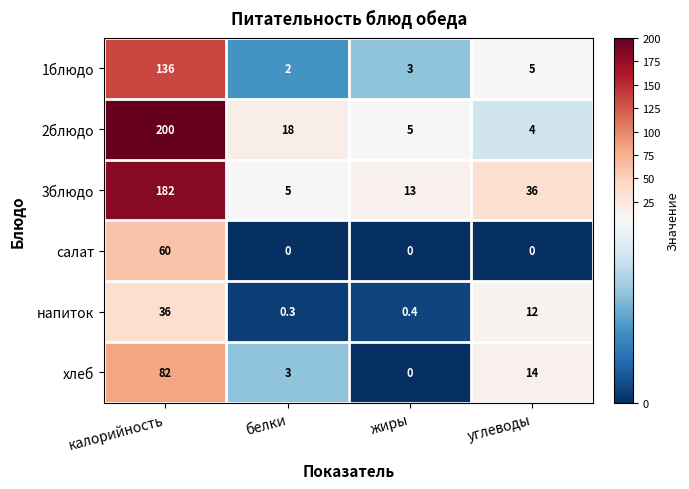

The value of салат at калорийность is 26.9. True or false?

False